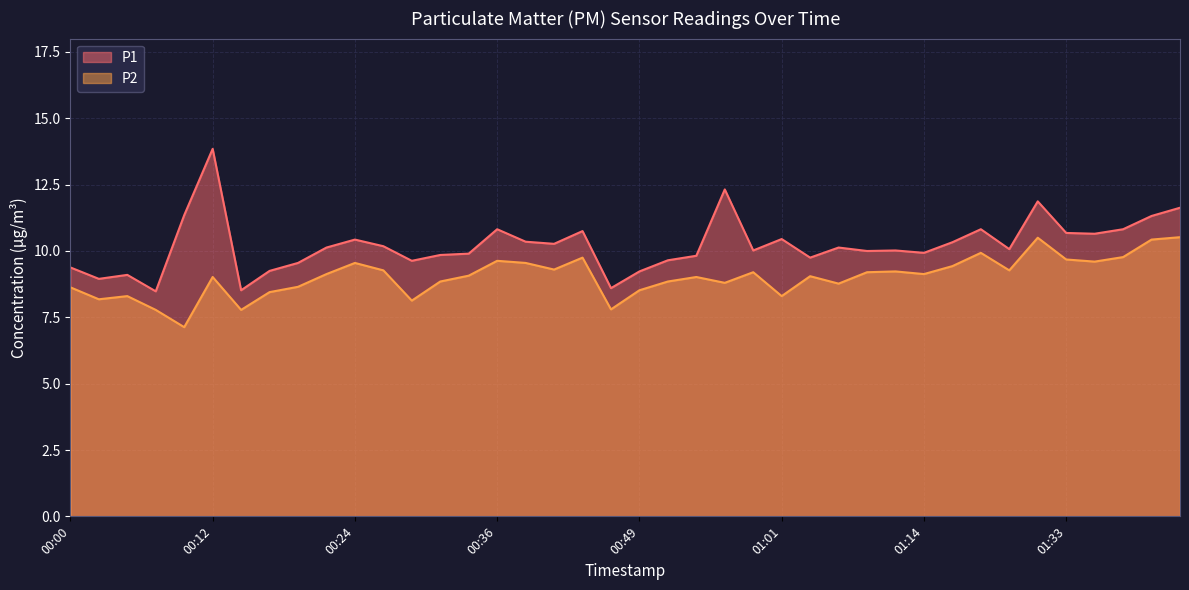

What is the value of the P1 point at the 34th from the left?

10.1